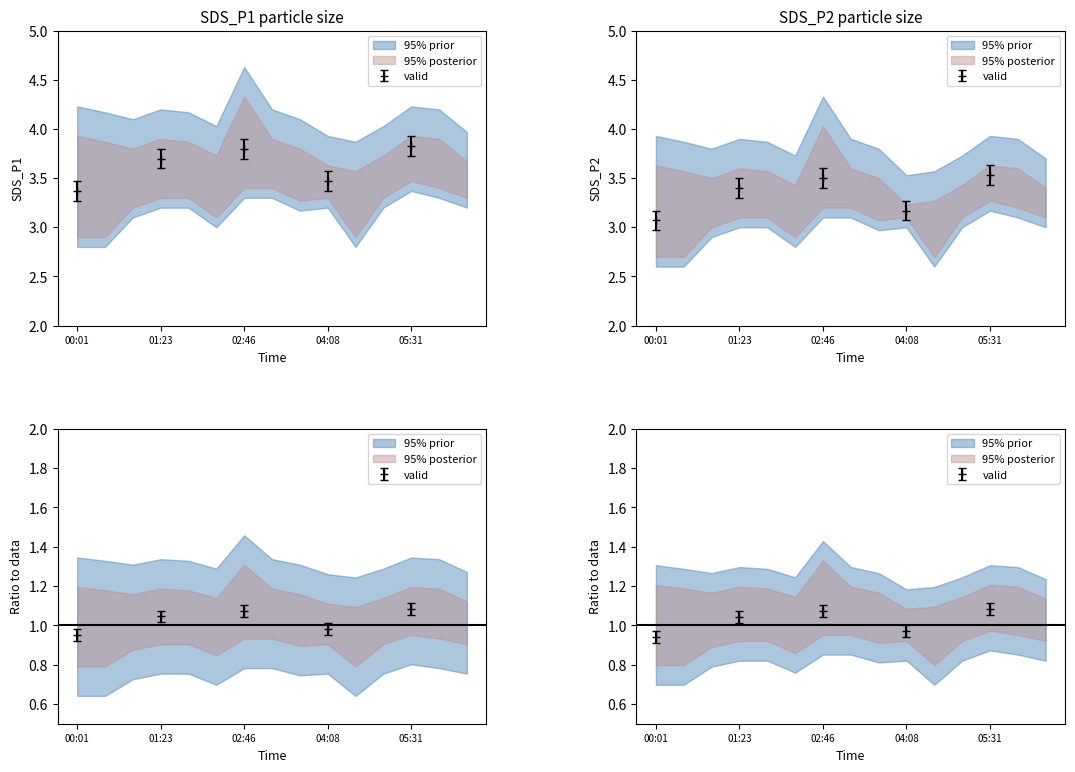

What is the average value of the SDS_P2 series?

3.3